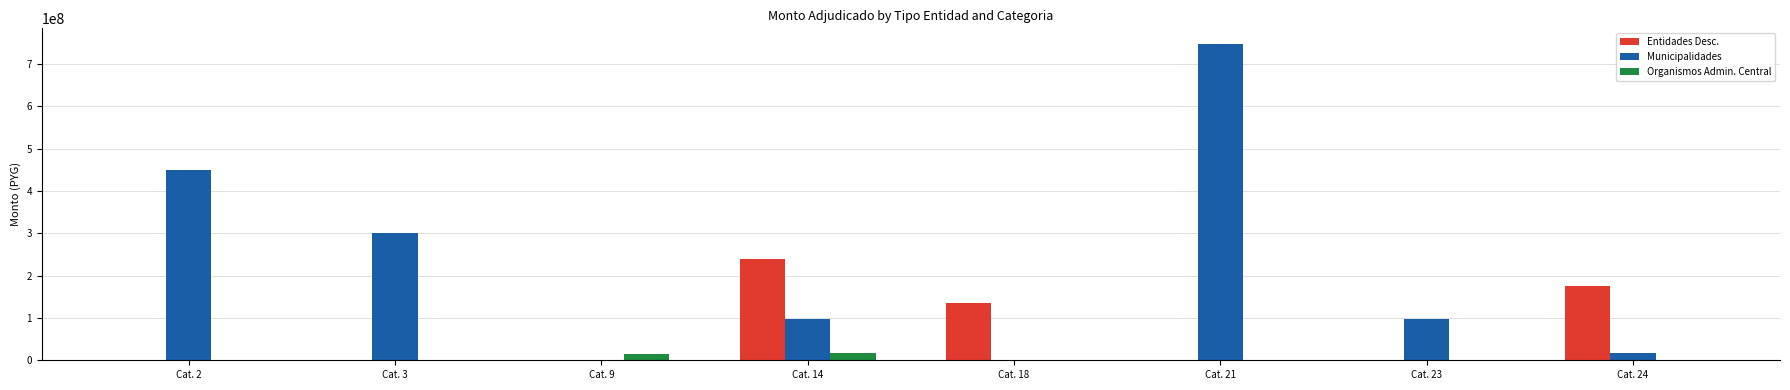

What are all the series names shown in the legend?

Entidades Desc., Municipalidades, Organismos Admin. Central